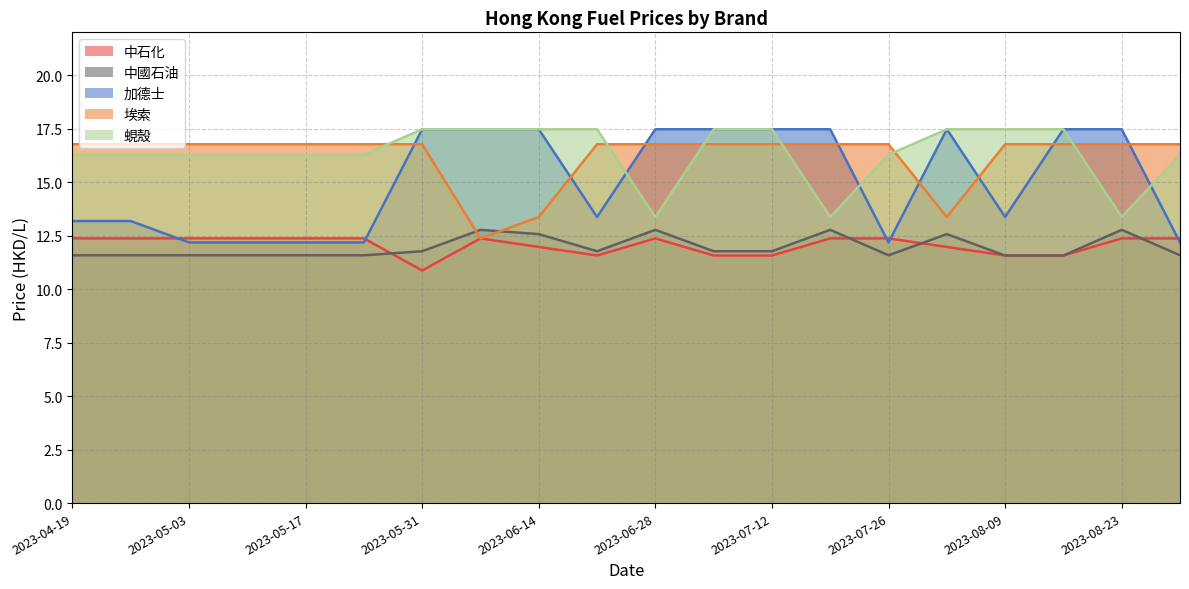

True or false: 蜆殼 has more than 1 interior local peaks.

False